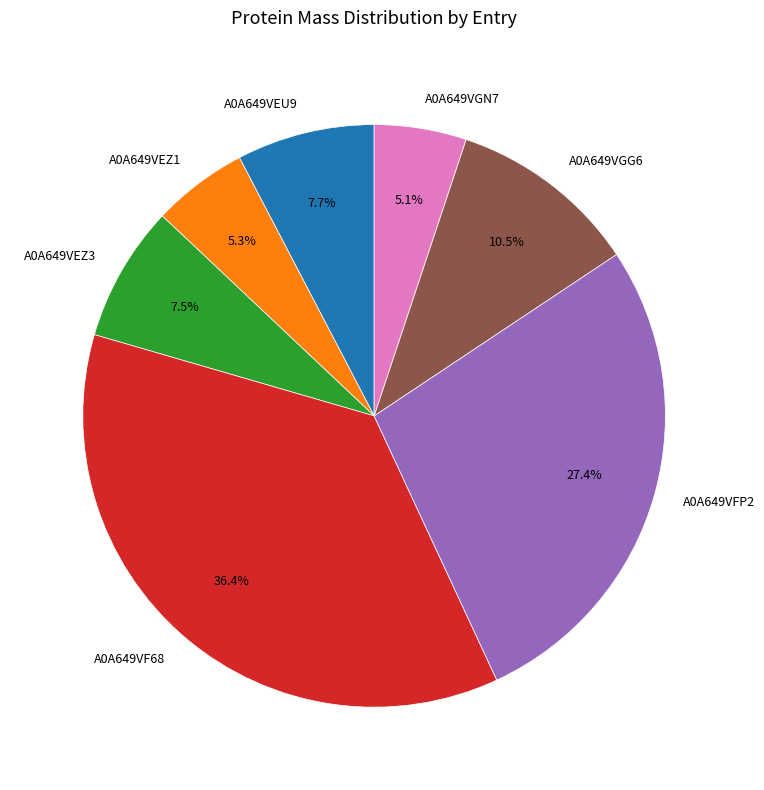

Approximately how many times larger is the value at A0A649VEZ3 compared to A0A649VFP2?

0.3